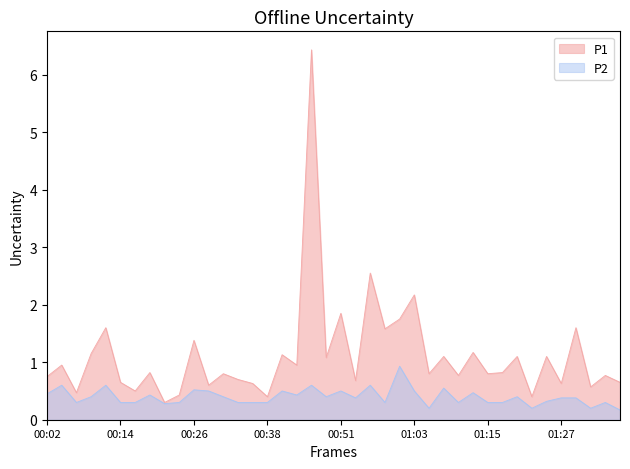

True or false: P2 and P1 intersect in this chart.

False